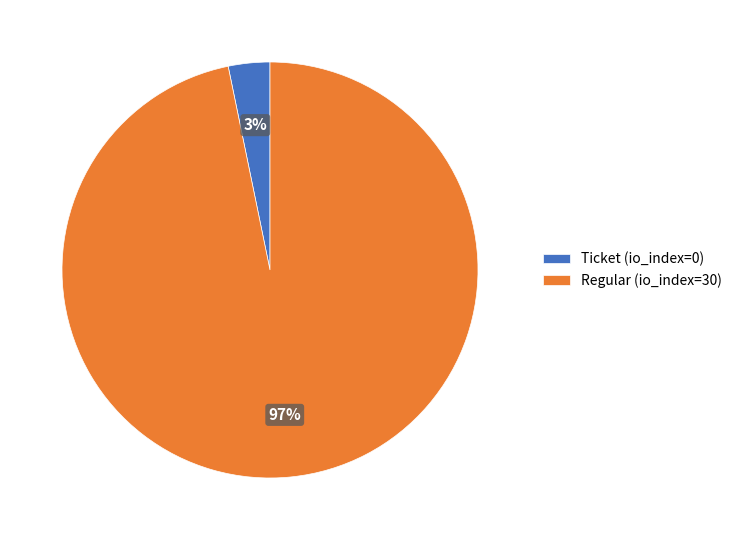

How many slices are in this pie chart?

2